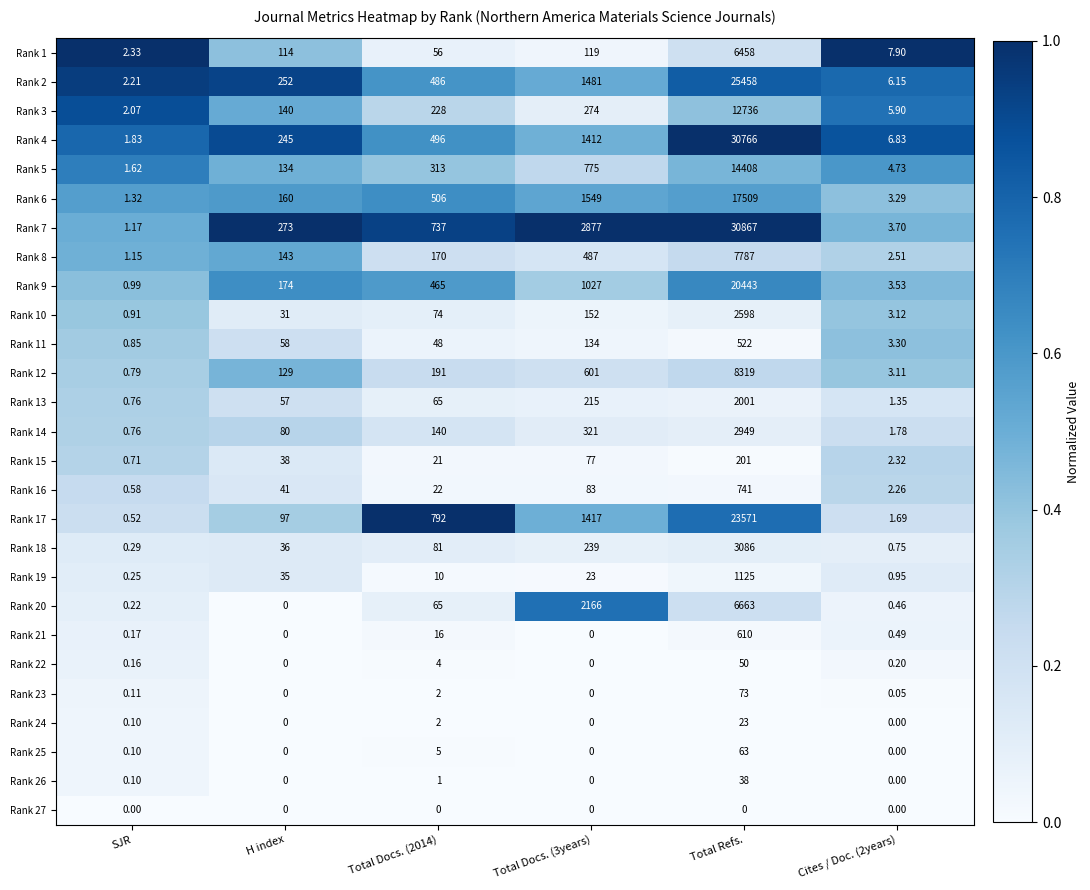

Which category has the highest value across all series?

Total Refs.